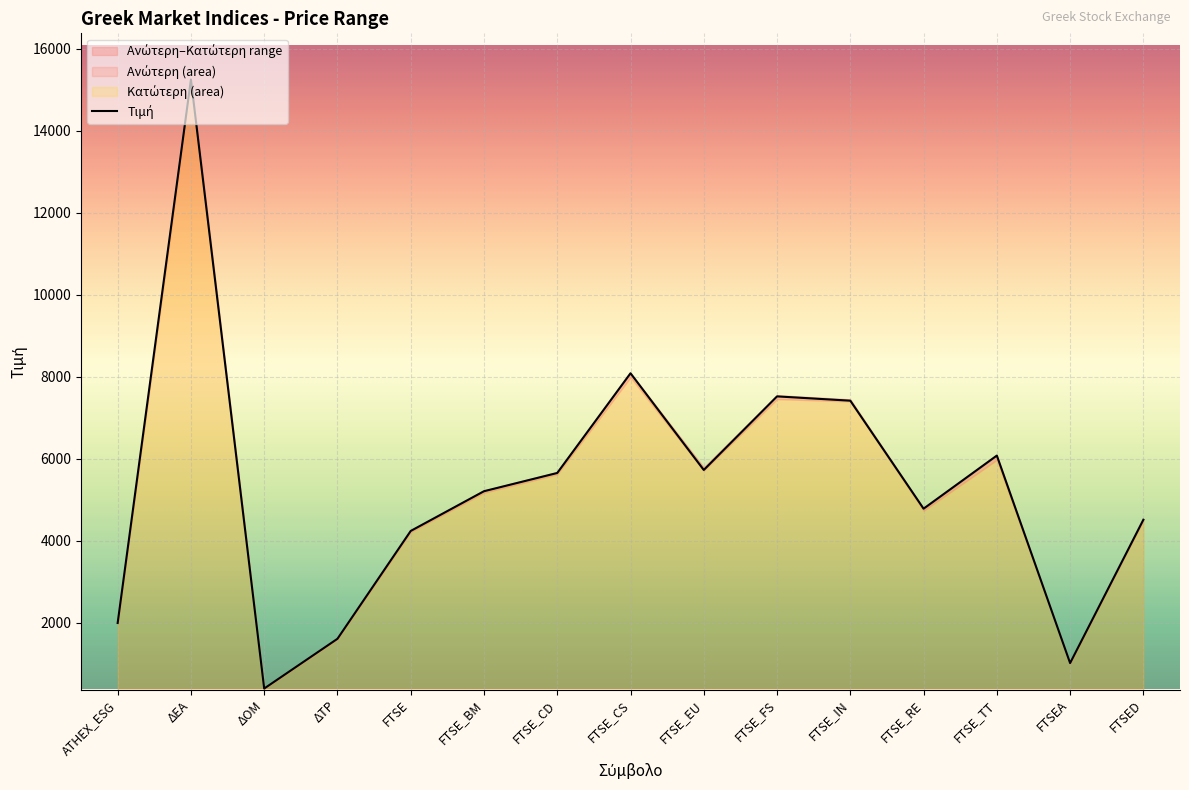

Where is the first local maximum?

ΔΕΑ